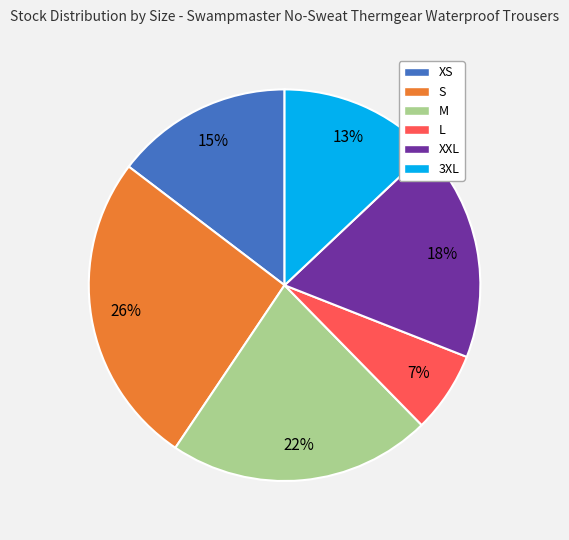

To the nearest percent, what percentage of the pie is 3XL?

13%